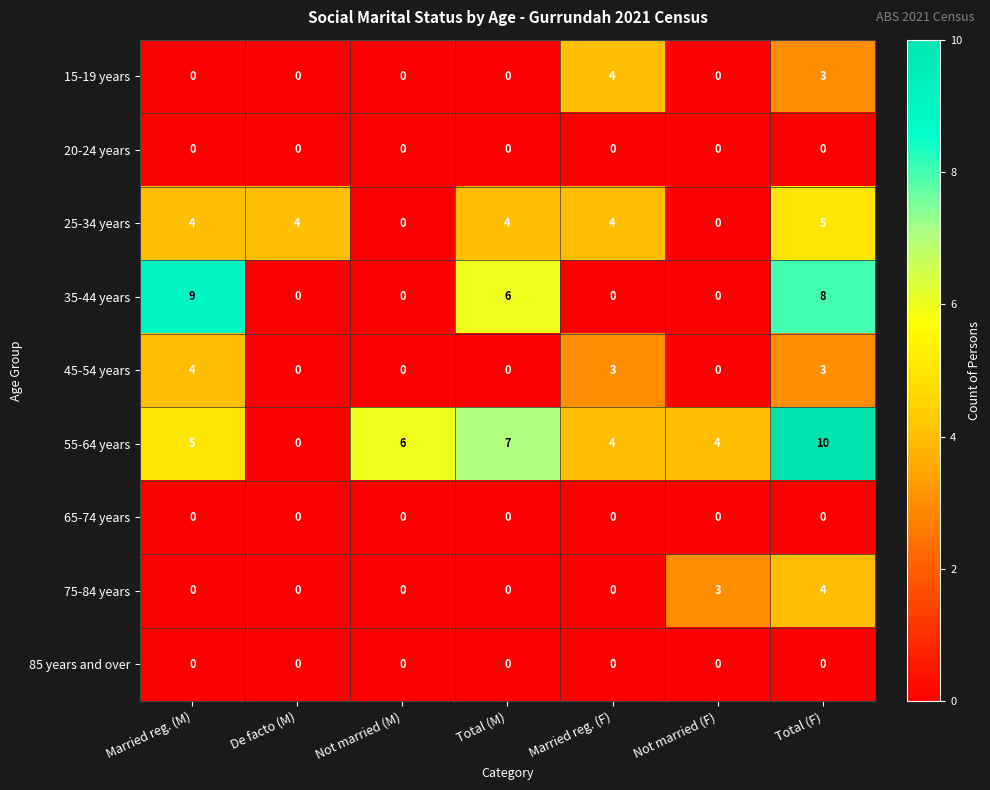

What is the total value across all series at Married reg. (M)?

22